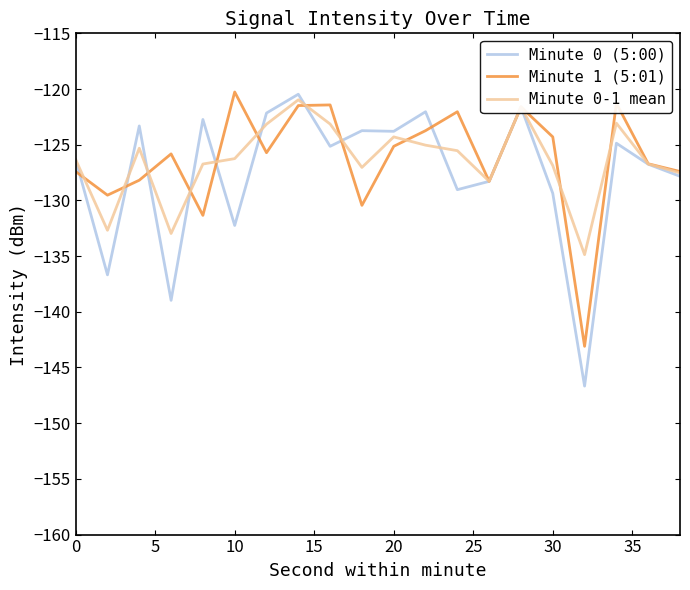

What is the maximum value for Minute 0 (5:00)?

-120.5